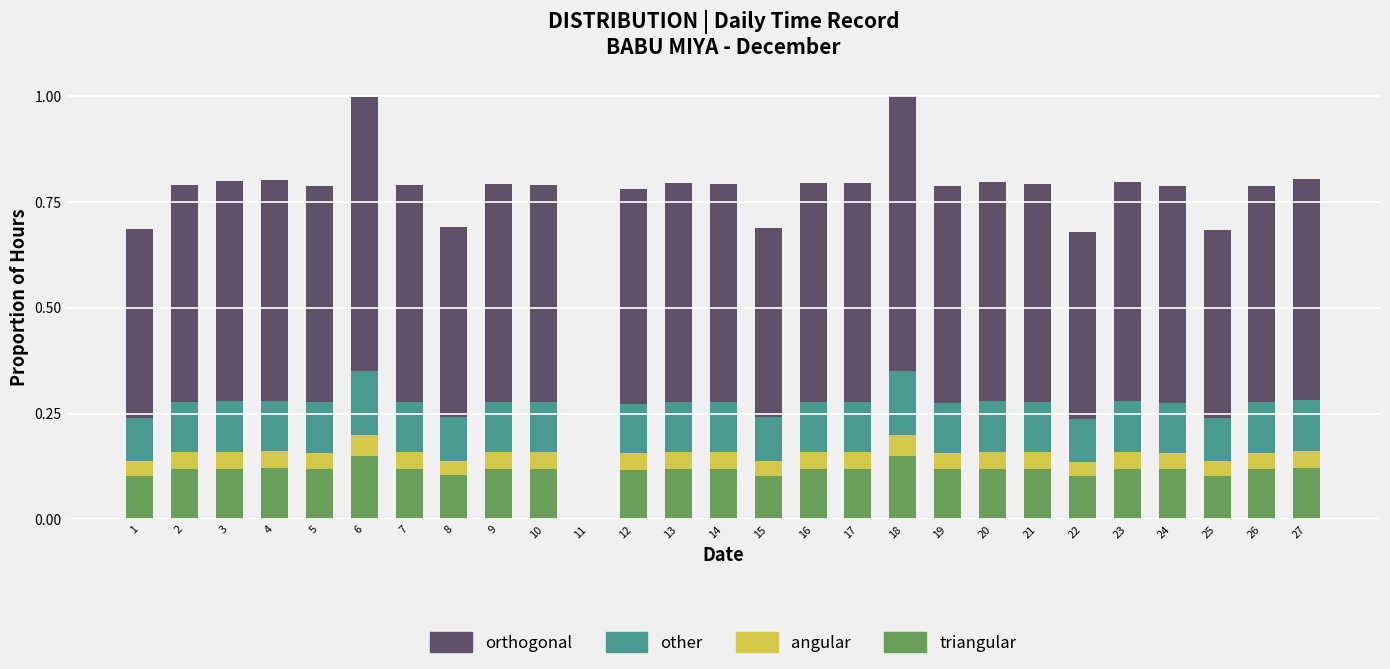

What is the total value across all series at 2?

0.8